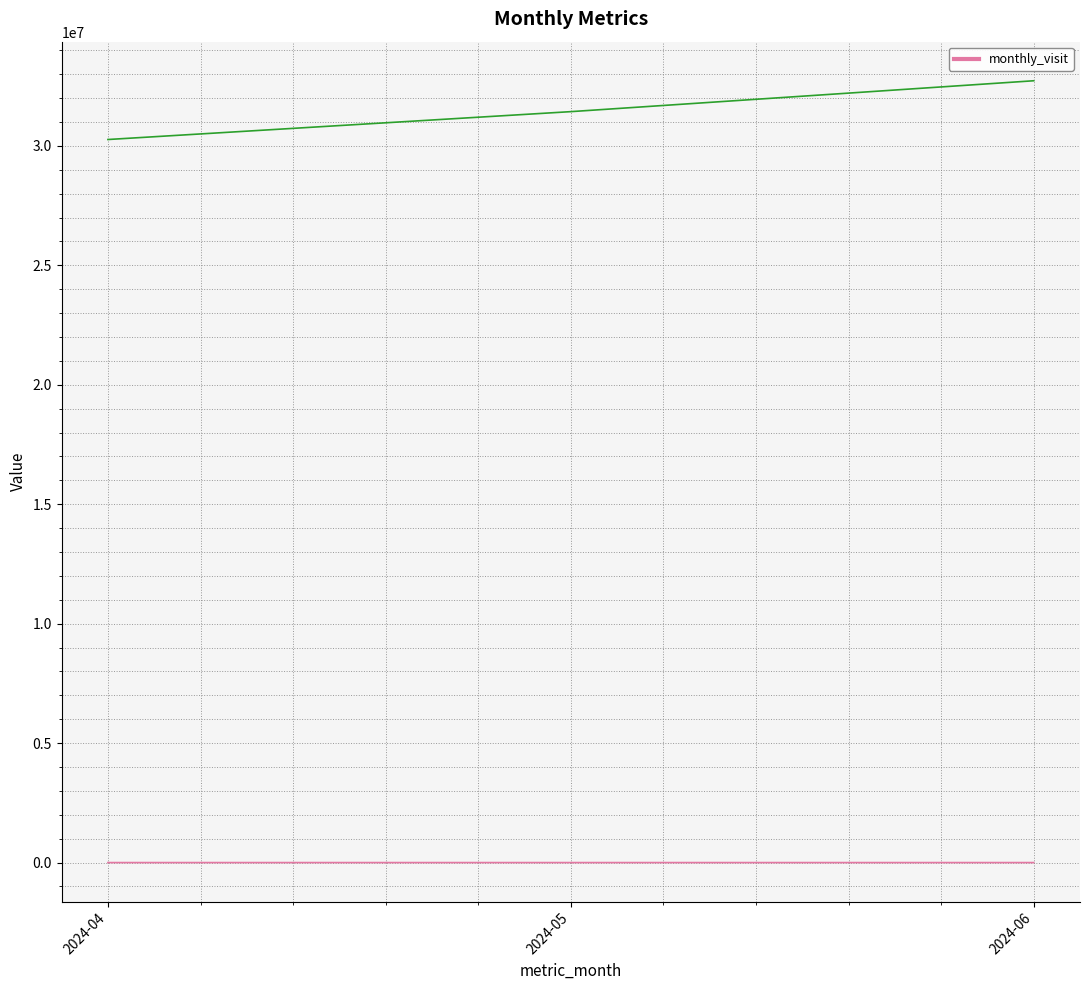

Count the number of categories in the chart.

3